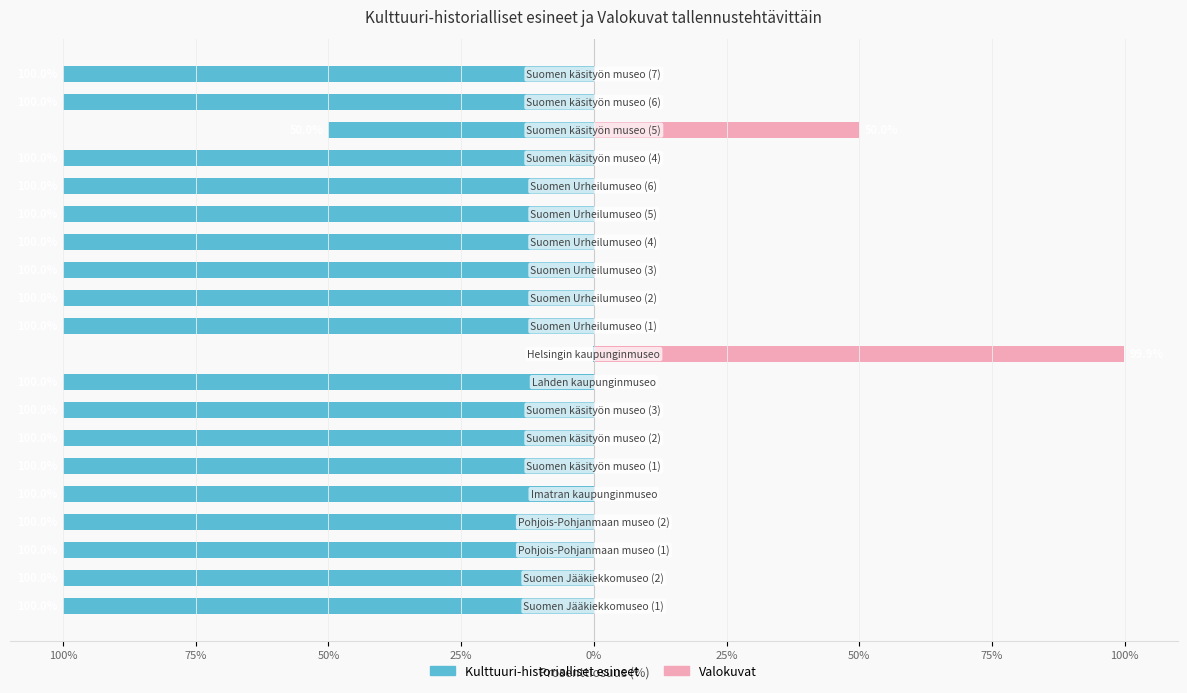

Does the chart contain stacked bars?

No